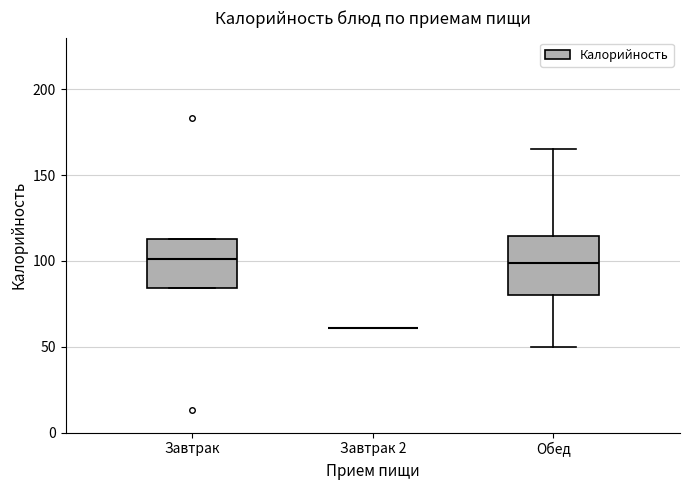

Where is the upper edge of the box for Завтрак on the y-axis? The values are not printed on the chart, so give them approximately, as read against the axis.

115